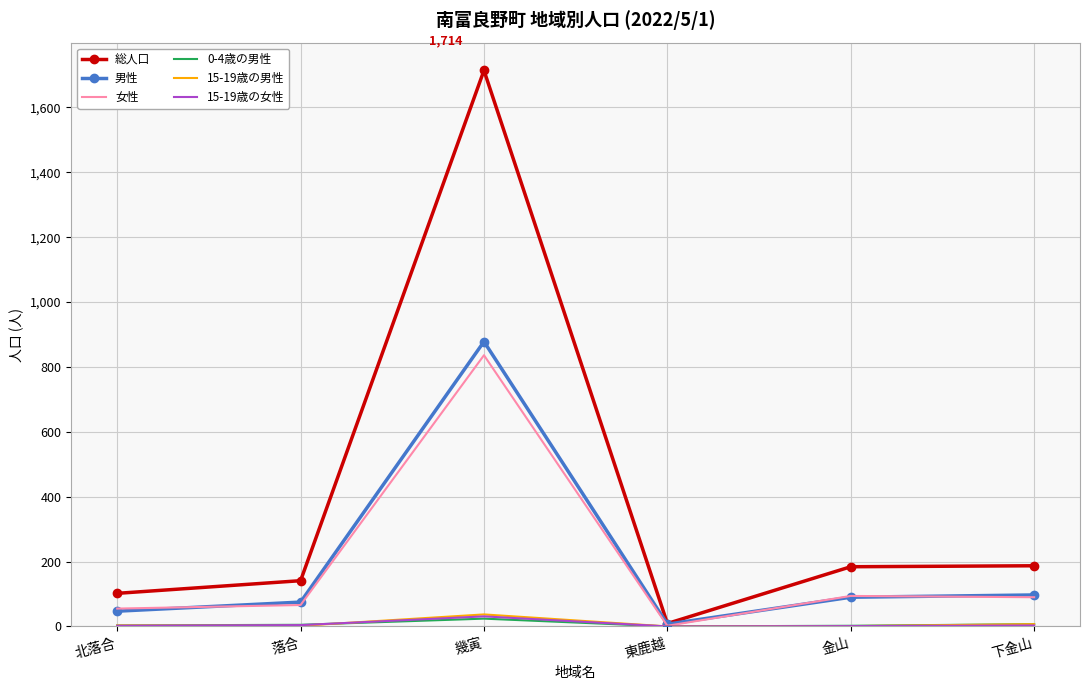

True or false: 総人口 has a value of 1714 at 幾寅.

True